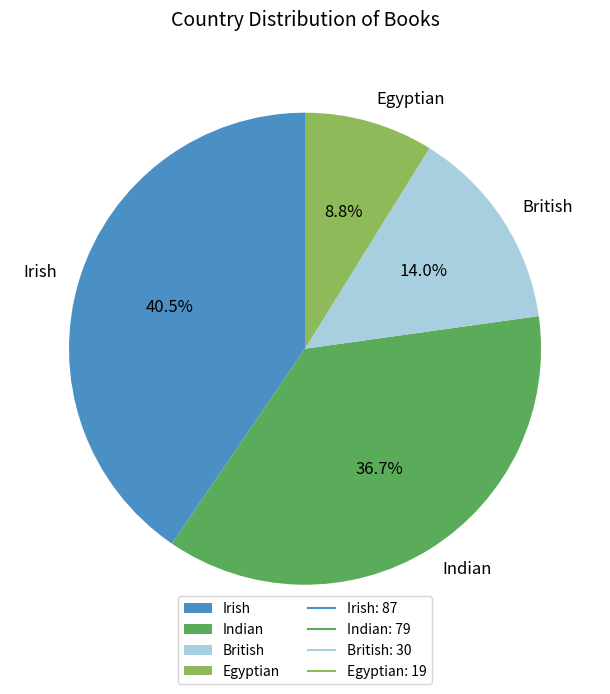

What is the ratio of the value at Egyptian to the value at Indian?

0.2